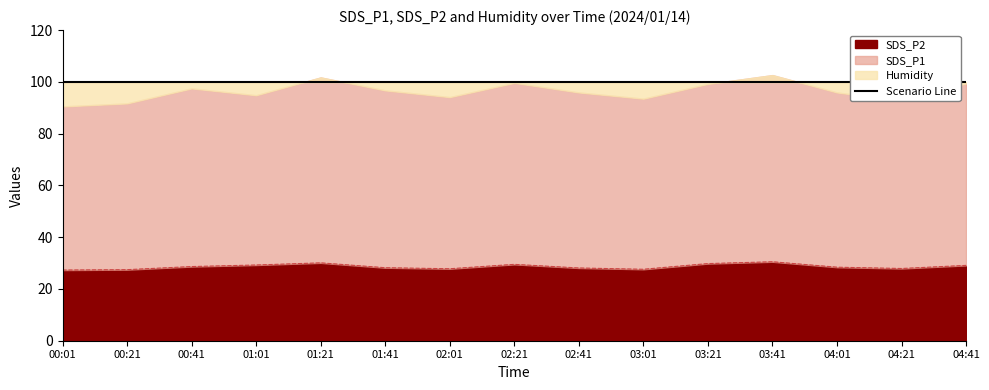

Reading left to right, what are all the values shown in this chart?

SDS_P1: 00:01=63.2	00:21=64.2	00:41=68.8	01:01=65.6	01:21=71.6	01:41=68.5	02:01=66.3	02:21=70.1	02:41=67.8	03:01=65.9	03:21=69.4	03:41=72.1	04:01=67.5	04:21=64.8	04:41=70.3
SDS_P2: 00:01=27.3	00:21=27.4	00:41=28.6	01:01=29.2	01:21=30.1	01:41=28.2	02:01=27.8	02:21=29.5	02:41=28.1	03:01=27.6	03:21=29.8	03:41=30.5	04:01=28.4	04:21=27.9	04:41=29.1
Humidity: 00:01=99.9	00:21=99.9	00:41=99.9	01:01=99.9	01:21=99.9	01:41=99.9	02:01=99.9	02:21=99.9	02:41=99.9	03:01=99.9	03:21=99.9	03:41=99.9	04:01=99.9	04:21=99.9	04:41=99.9